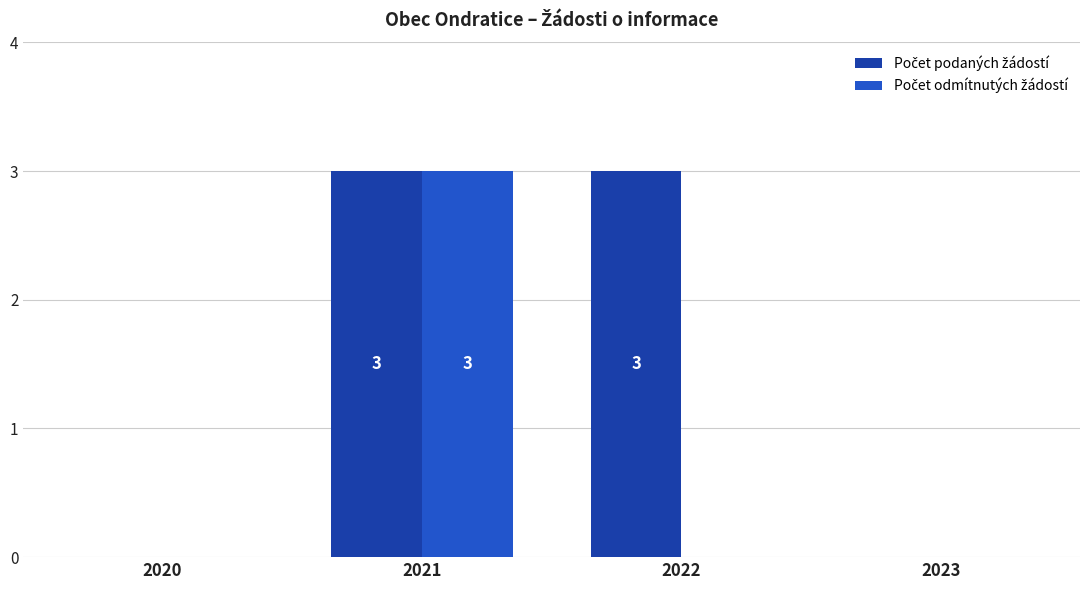

At which category is the sum across all series the highest?

2021